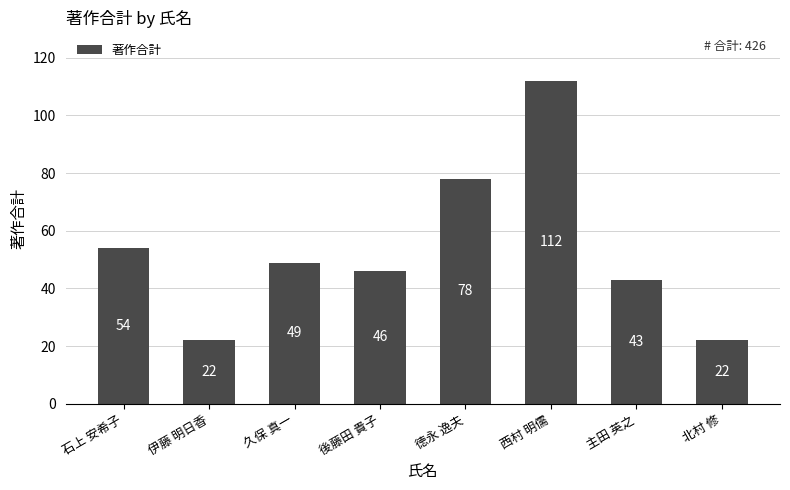

Reading left to right, extract all data points from this chart.

54	22	49	46	78	112	43	22